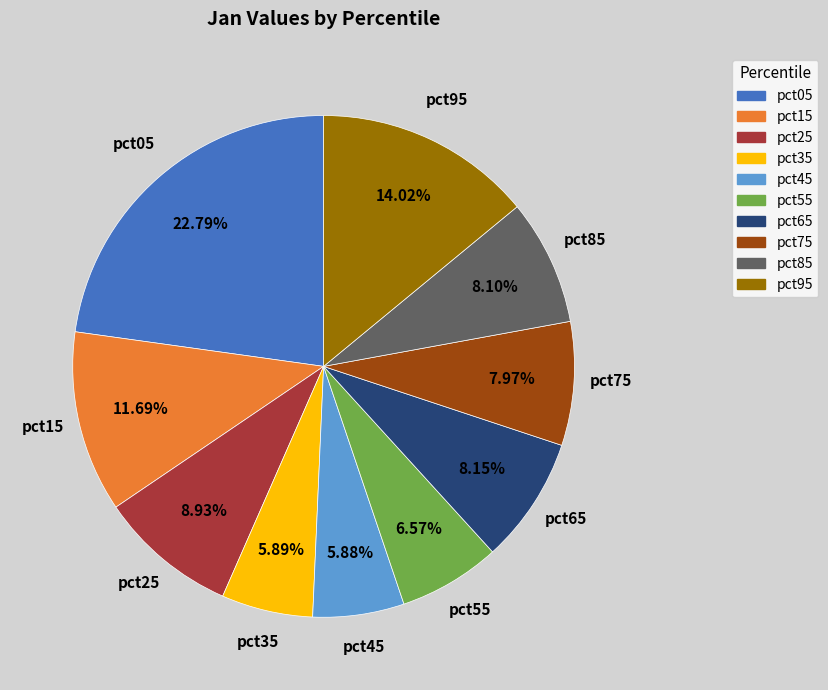

Is it true that pct35 is 1% of the pie?

False